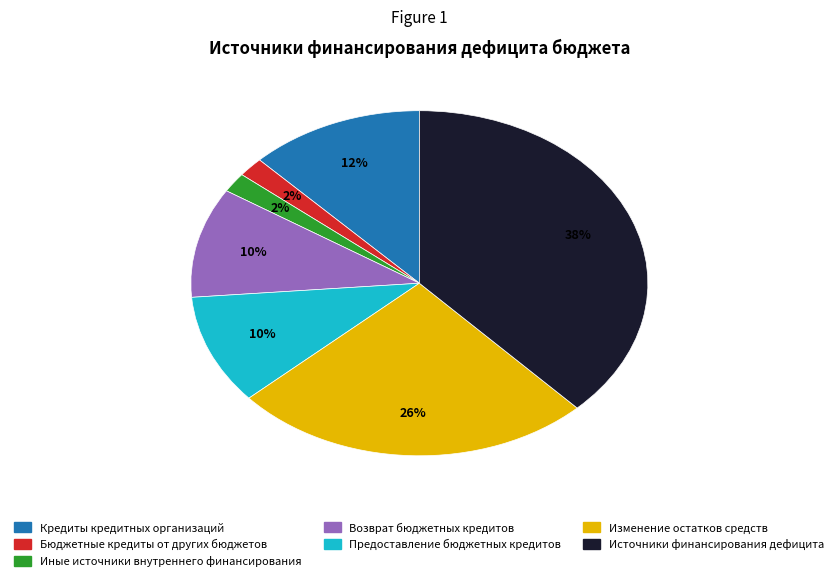

To the nearest percent, what is the average slice percentage?

14%